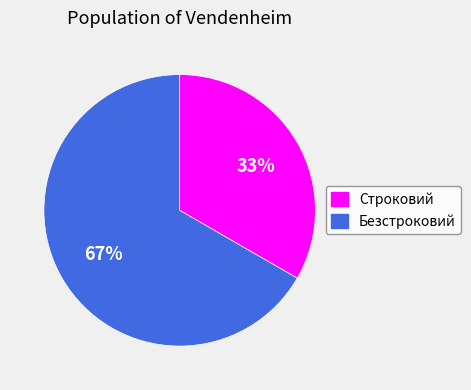

Rank the categories by value from highest to lowest.

Безстроковий, Строковий